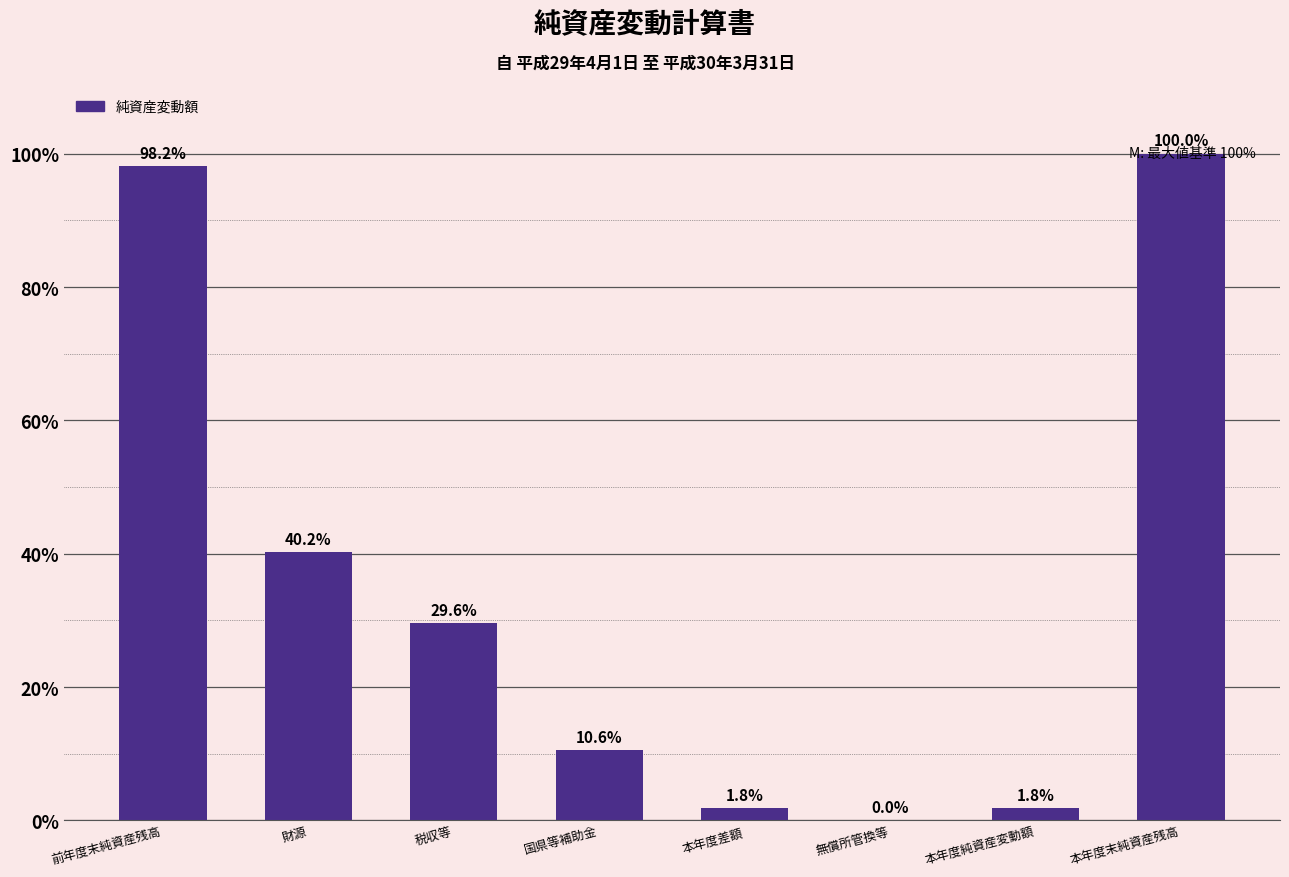

What is the maximum value shown in the chart?

100.0